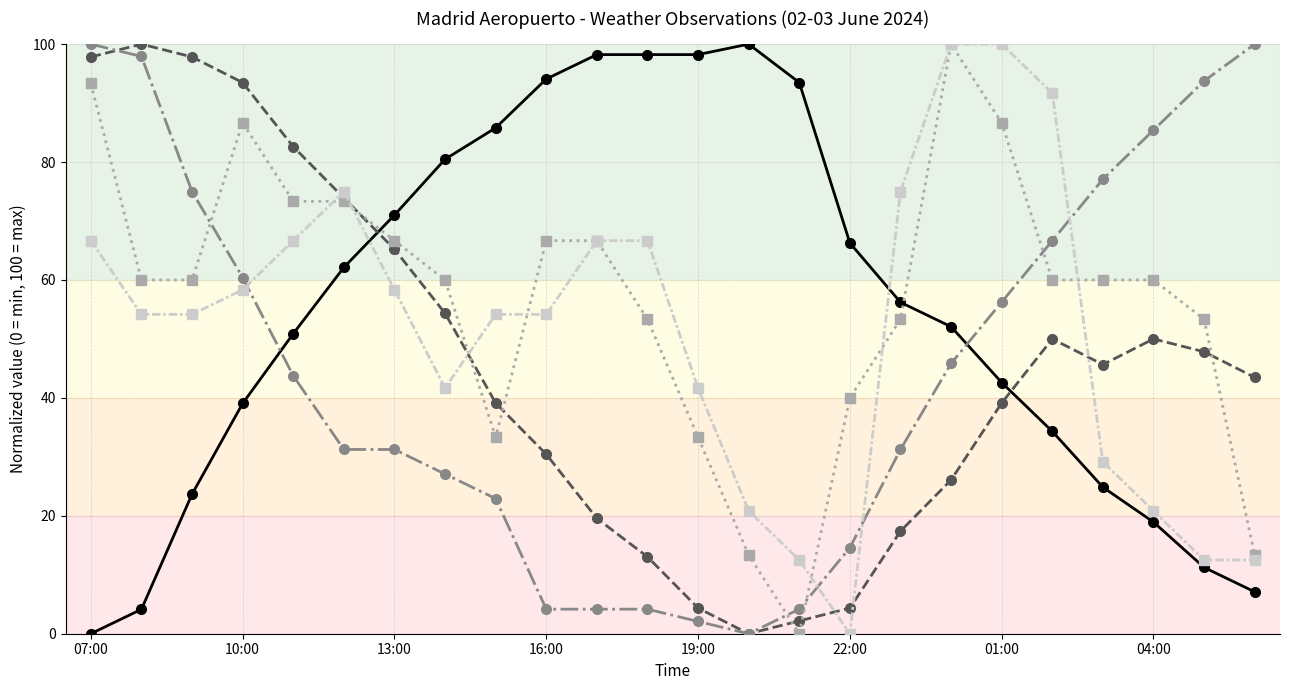

What is the maximum value shown in the chart?

100.0